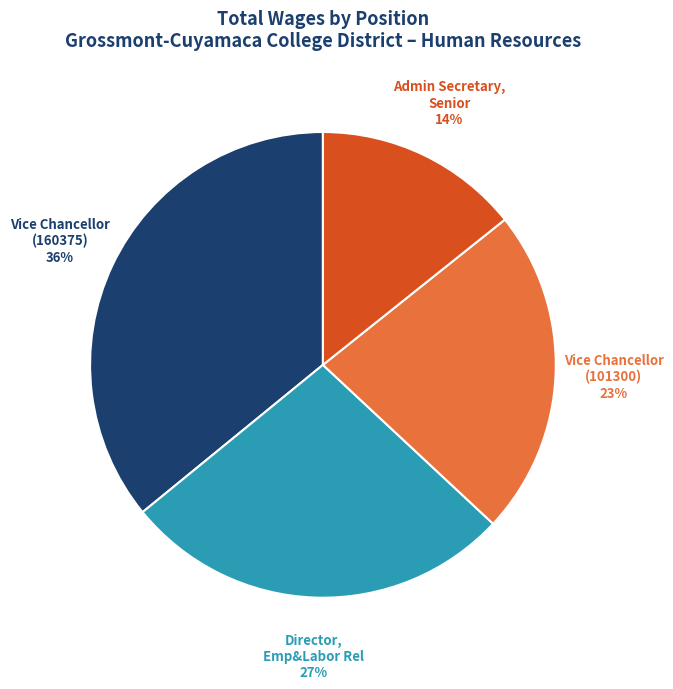

What percentage is the Admin Secretary, Senior slice, to the nearest percent?

14%